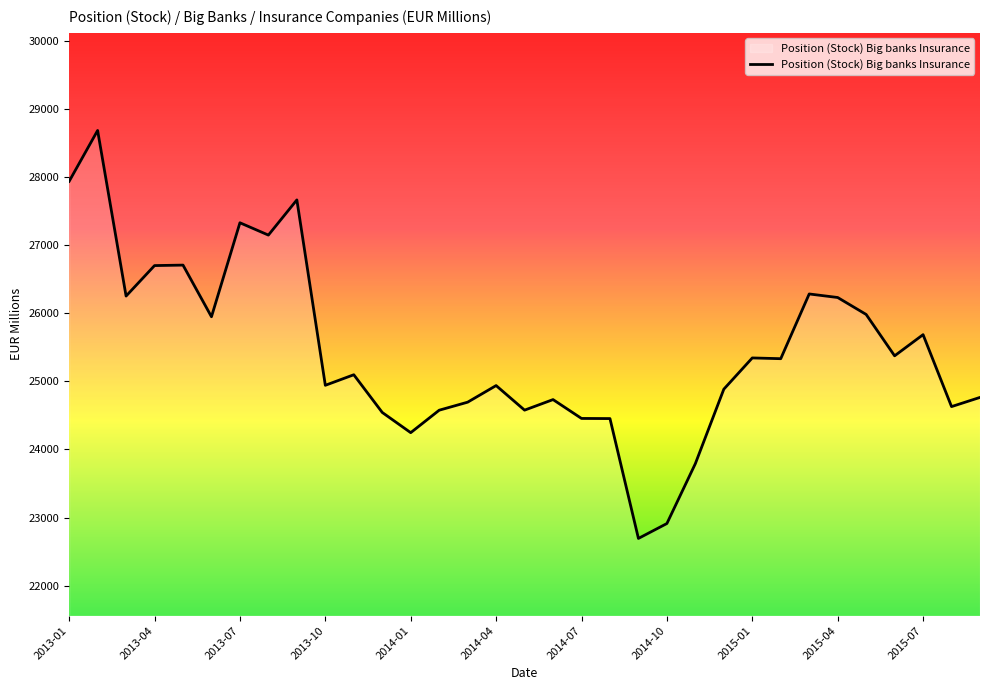

What is the minimum value shown in the chart?

22693